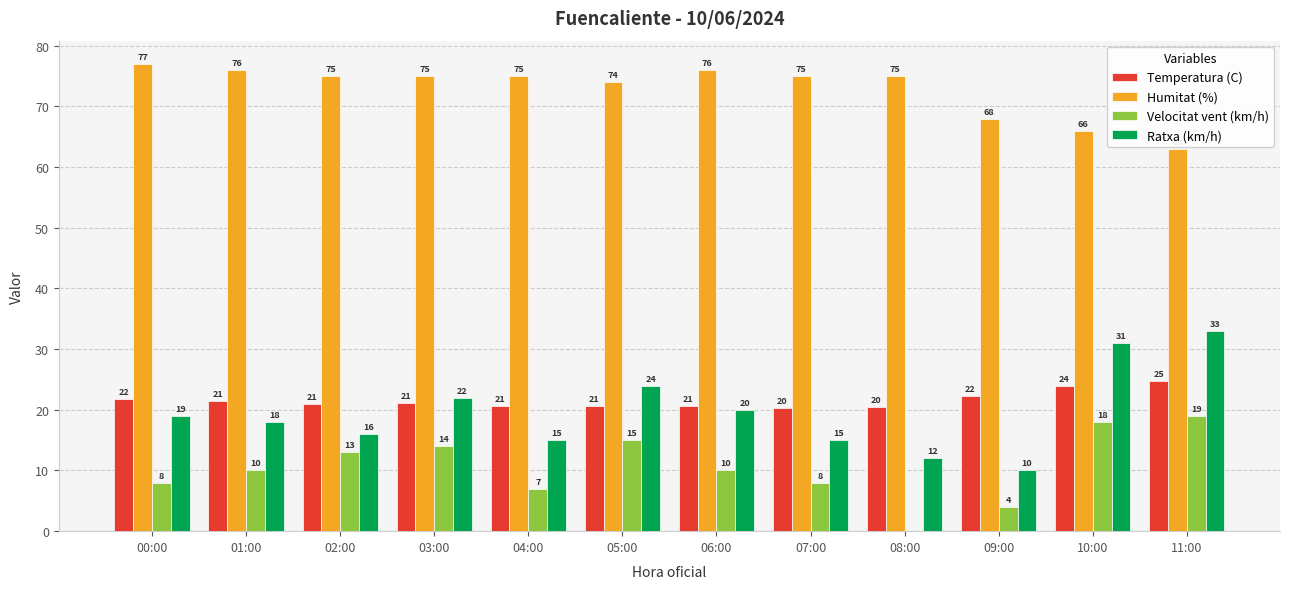

At which category is the sum across all series the highest?

11:00